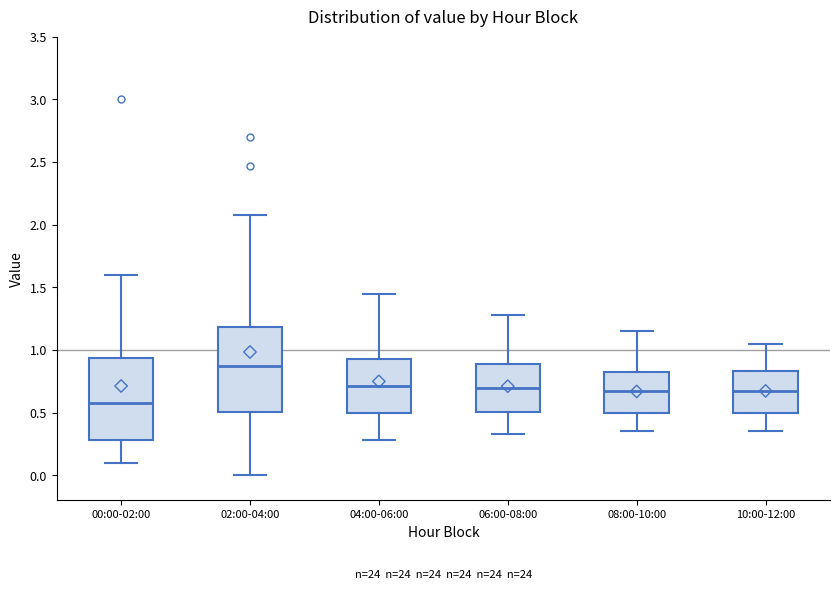

Reading left to right, transcribe this box plot: for each box, give where its median line is, the range the box spans, and where its two whiskers end, as read against the y-axis. The values are not printed on the chart, so give them approximately, as read against the axis.

00:00-02:00: median 0.60, box 0.30 to 0.95, whiskers 0.10 to 1.60
02:00-04:00: median 0.90, box 0.50 to 1.20, whiskers 0.00 to 2.10
04:00-06:00: median 0.70, box 0.50 to 0.95, whiskers 0.30 to 1.45
06:00-08:00: median 0.70, box 0.50 to 0.90, whiskers 0.35 to 1.30
08:00-10:00: median 0.70, box 0.50 to 0.80, whiskers 0.35 to 1.15
10:00-12:00: median 0.70, box 0.50 to 0.85, whiskers 0.35 to 1.05